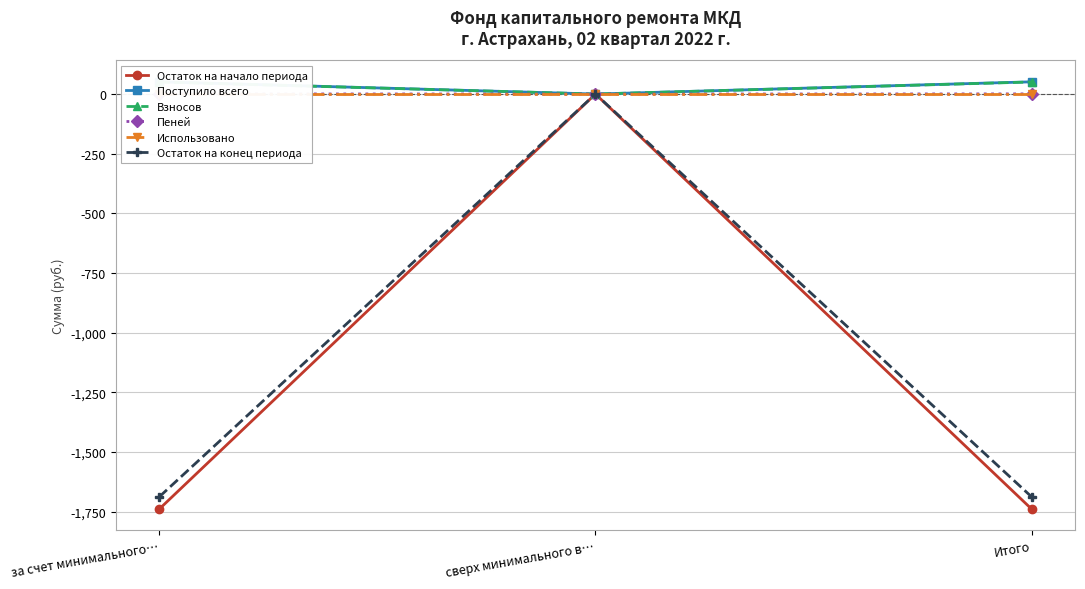

What is the spread (max minus min) of values at за счет минимального…?

1789.9